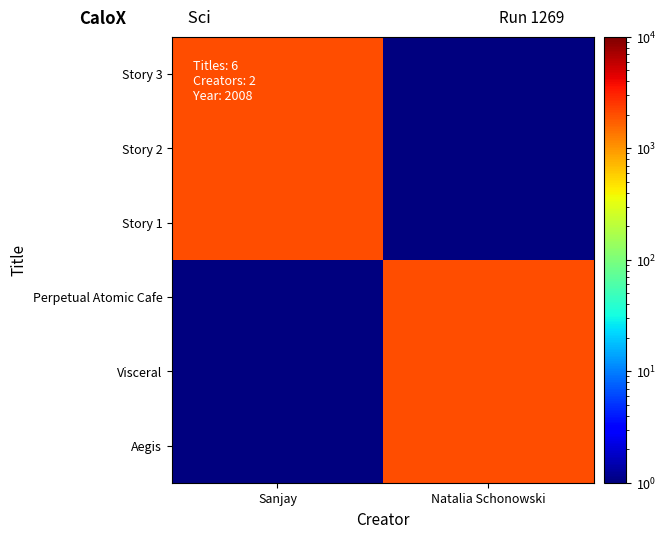

Which category has the lowest value across all series?

Natalia Schonowski